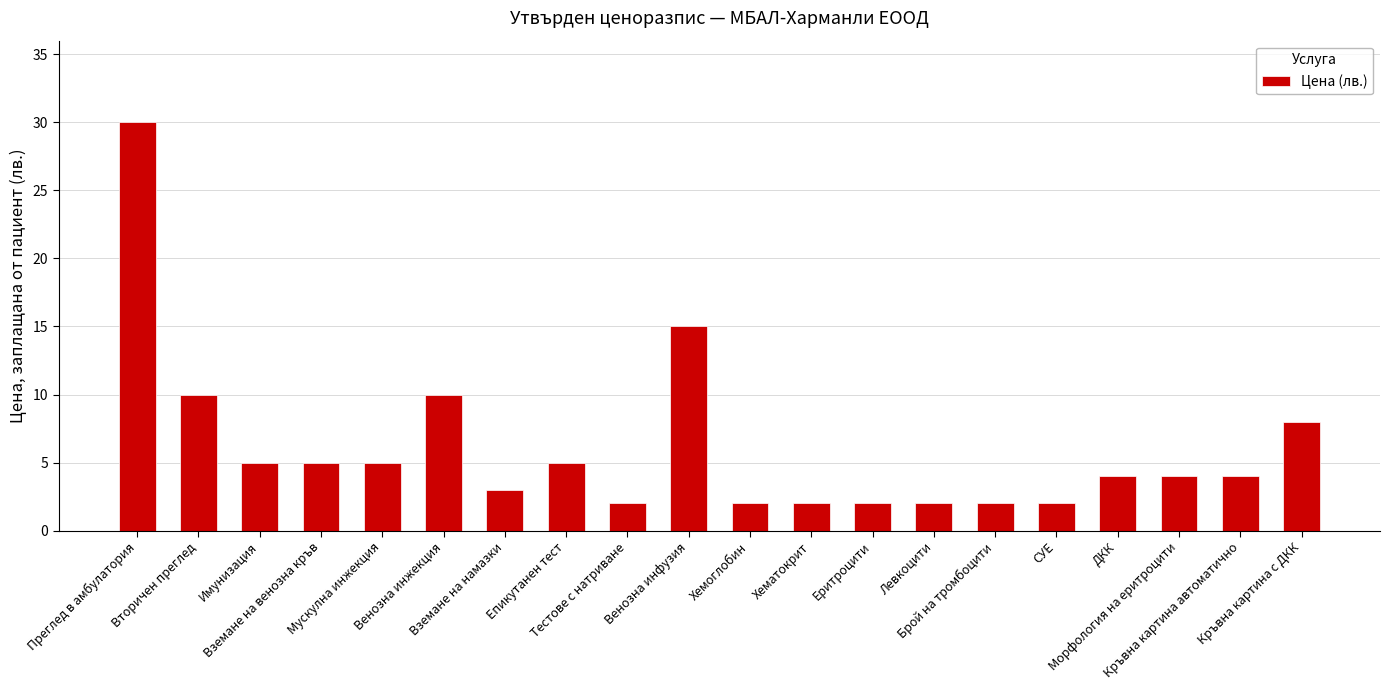

Which label corresponds to the largest value in the chart?

Преглед в амбулатория